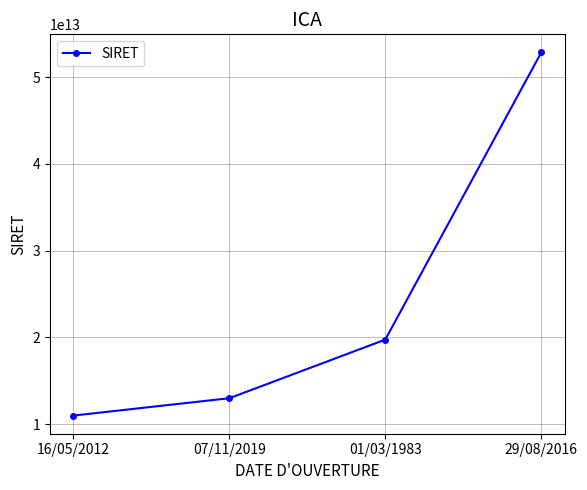

Does the chart have visible grid lines?

Yes